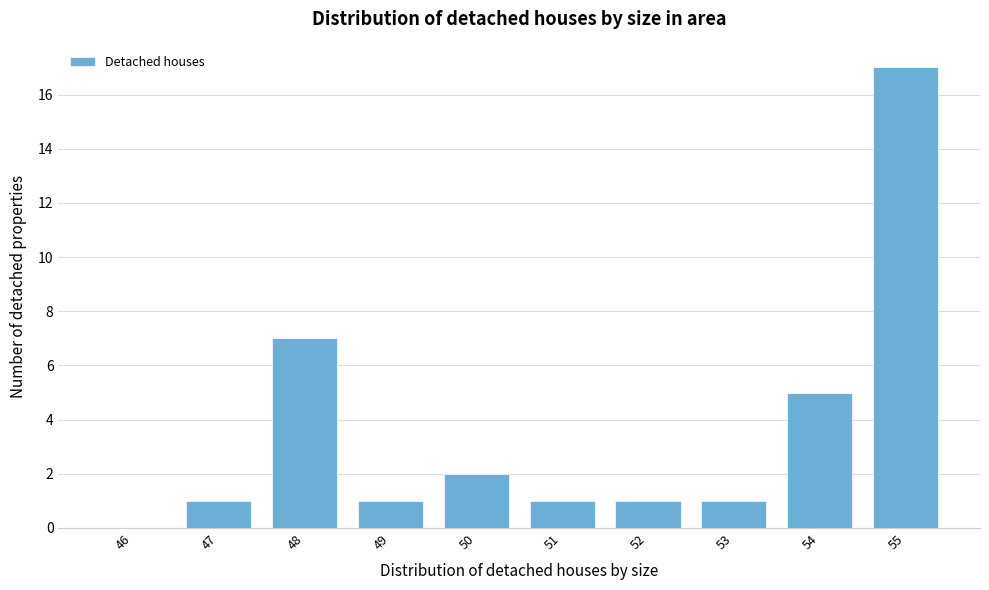

Reading left to right, transcribe all the data shown in this chart.

46=0	47=1	48=7	49=1	50=2	51=1	52=1	53=1	54=5	55=17